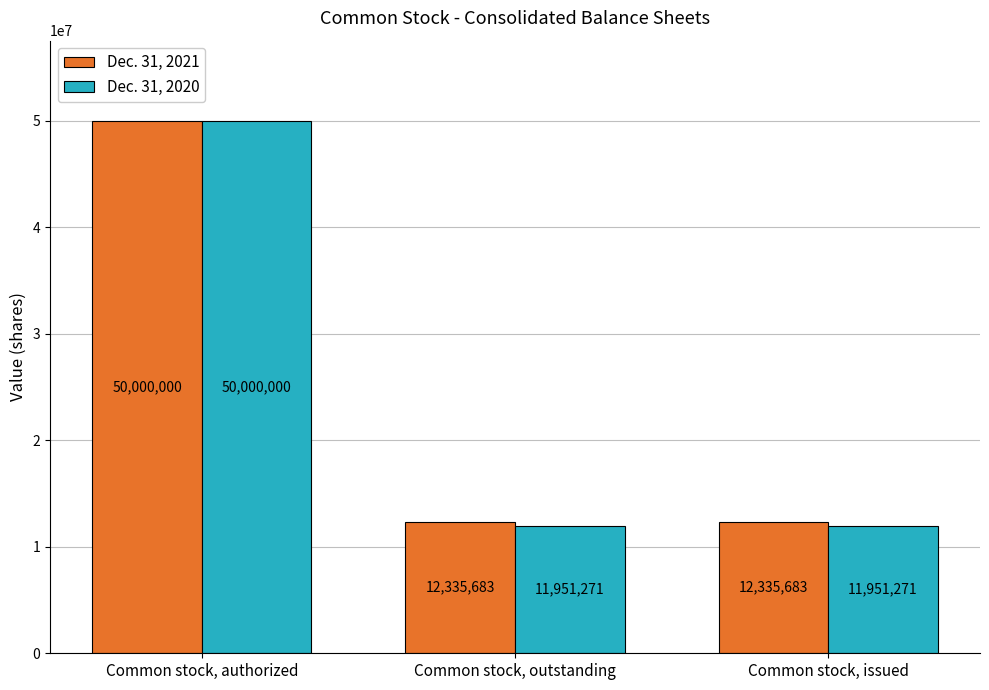

Reading left to right, list all the values displayed in this chart.

Dec. 31, 2021: 50000000	12335683	12335683
Dec. 31, 2020: 50000000	11951271	11951271